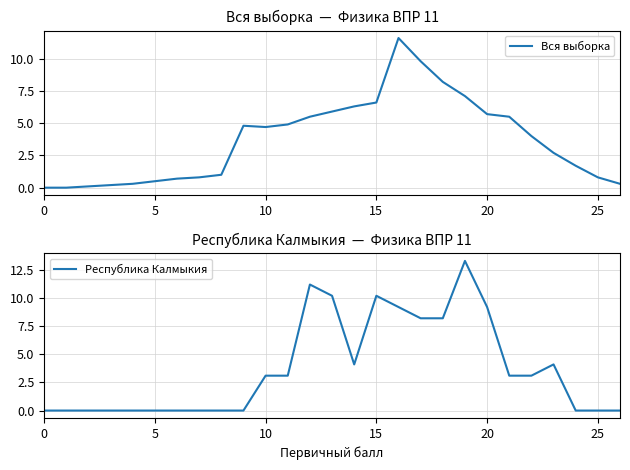

What is the maximum value shown in the chart?

13.3